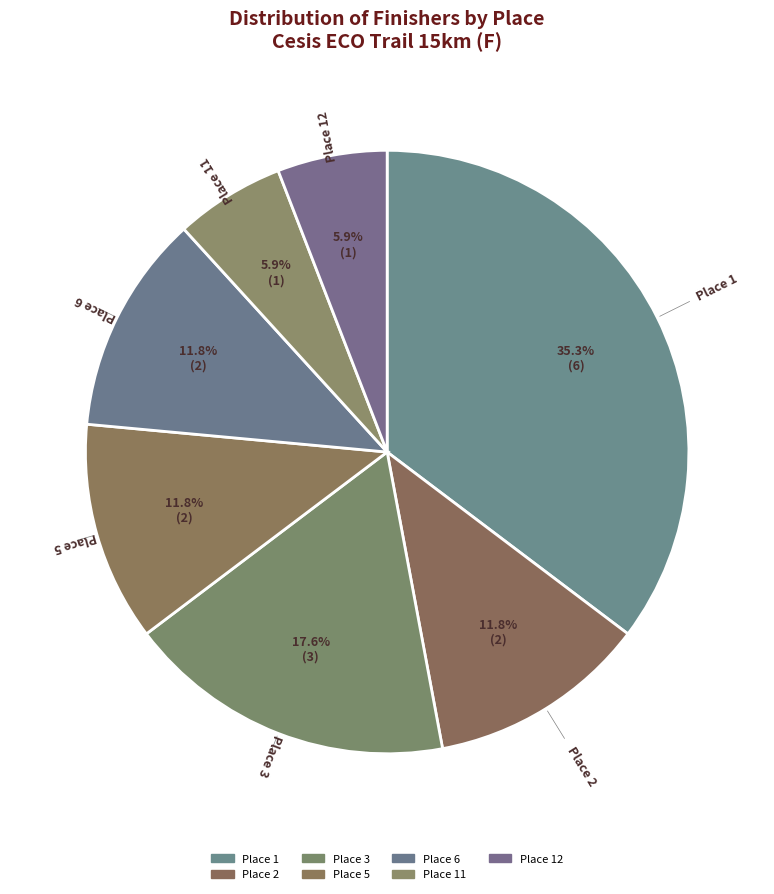

Count the number of slices in the pie.

7